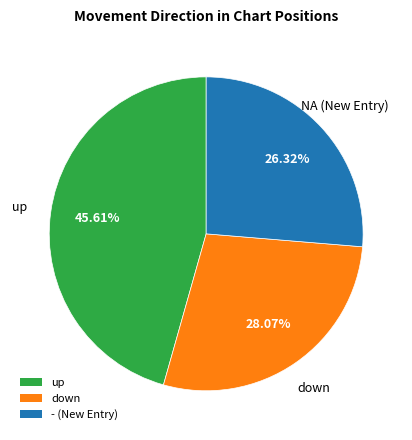

What is the ratio of the value at - to the value at up?

0.6